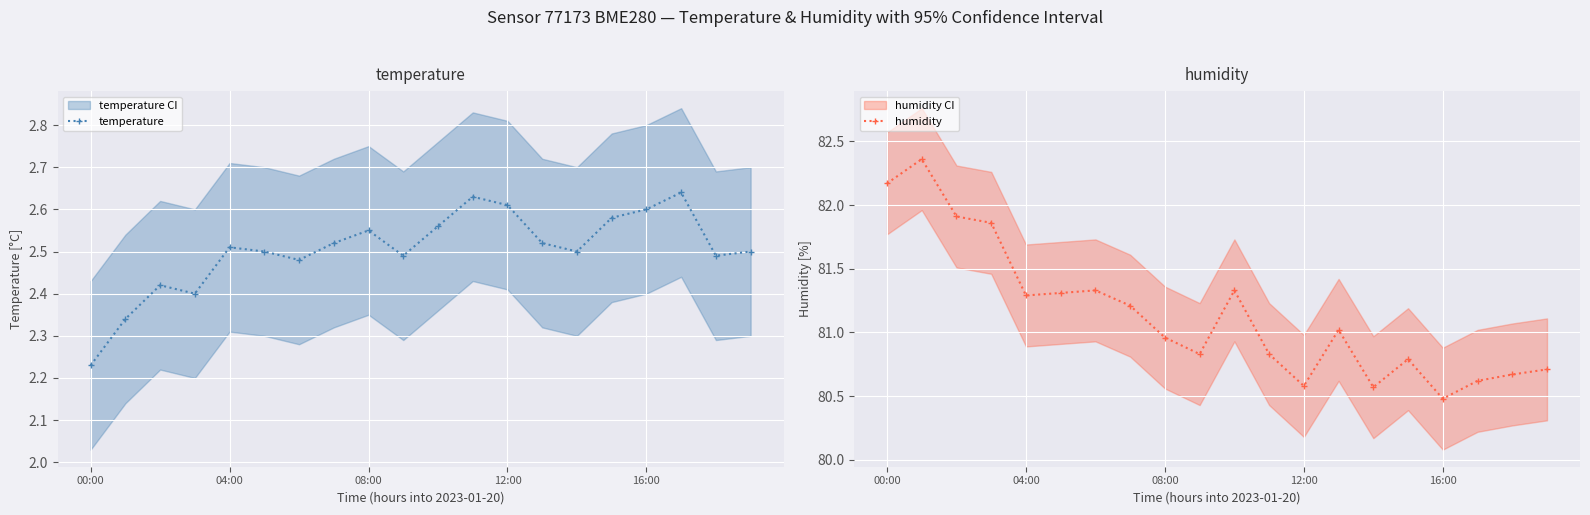

True or false: humidity and temperature intersect in this chart.

False